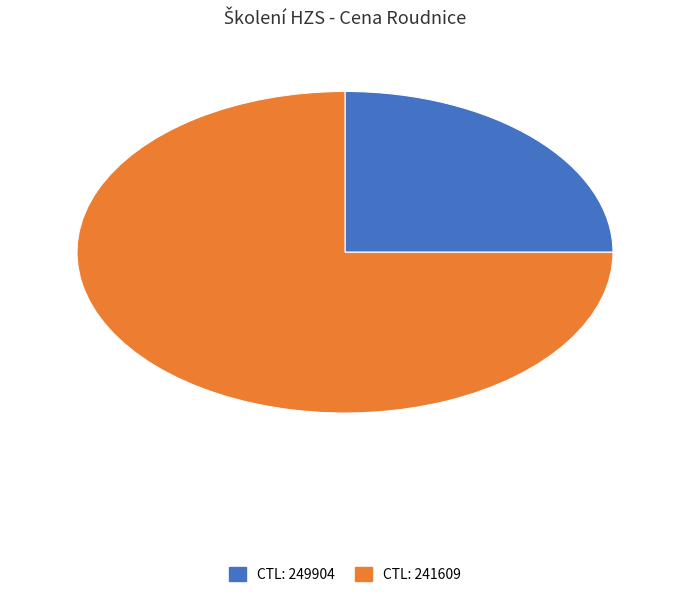

Is there any slice that represents more than half of the pie?

Yes